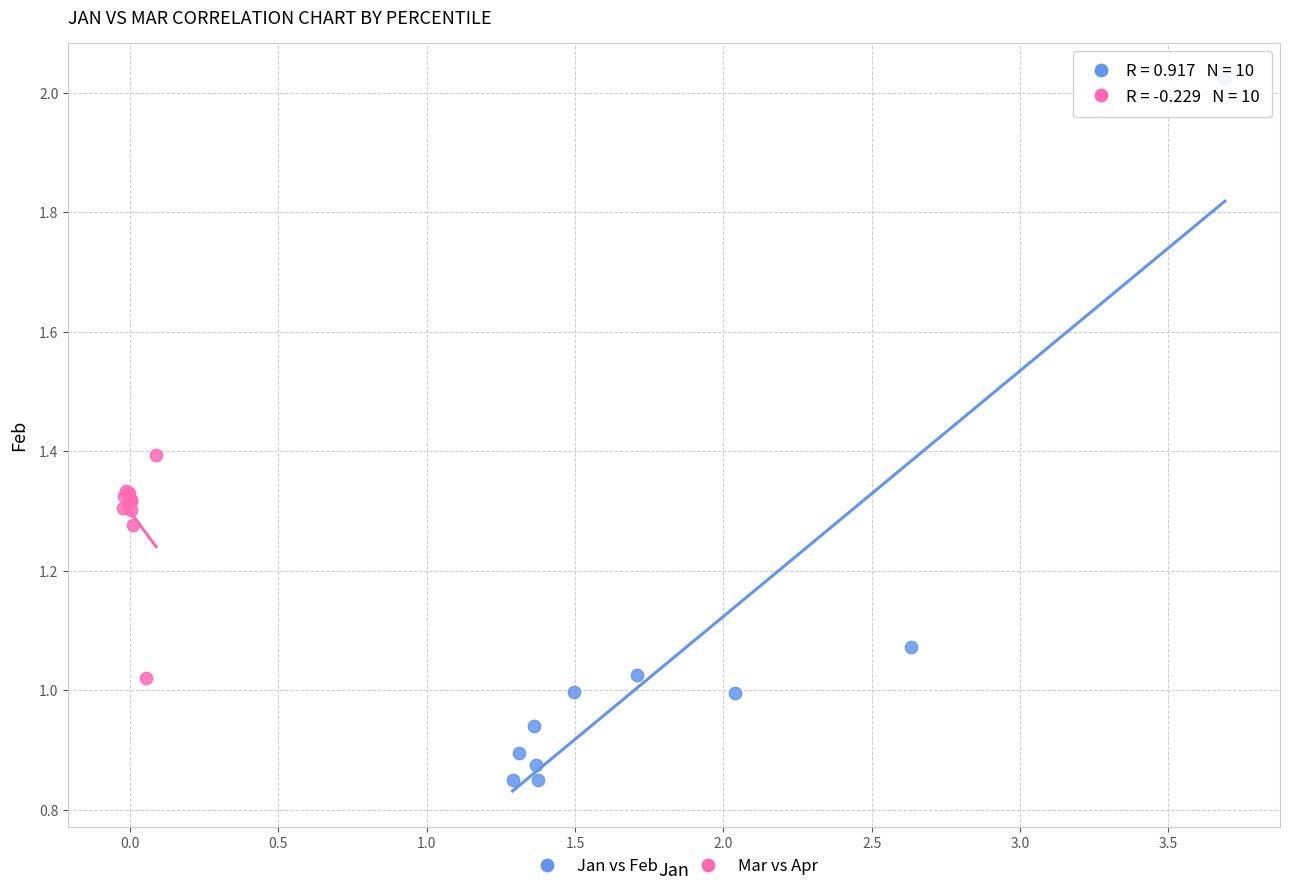

Which series reaches the minimum Y coordinate?

Jan vs Feb